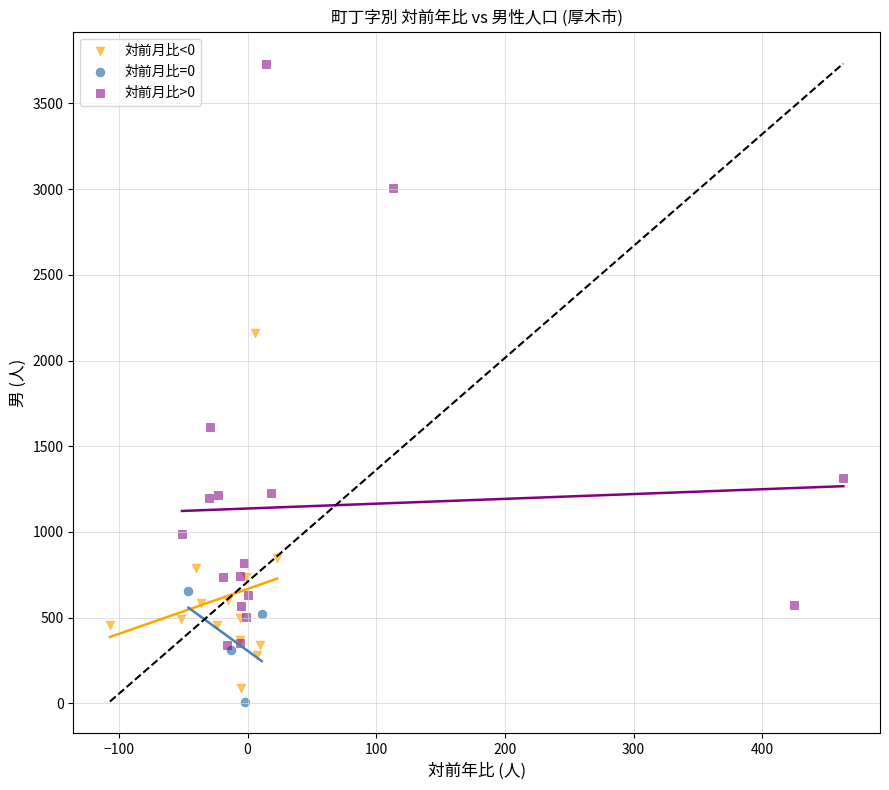

Which series contains the highest Y value?

対前月比>0